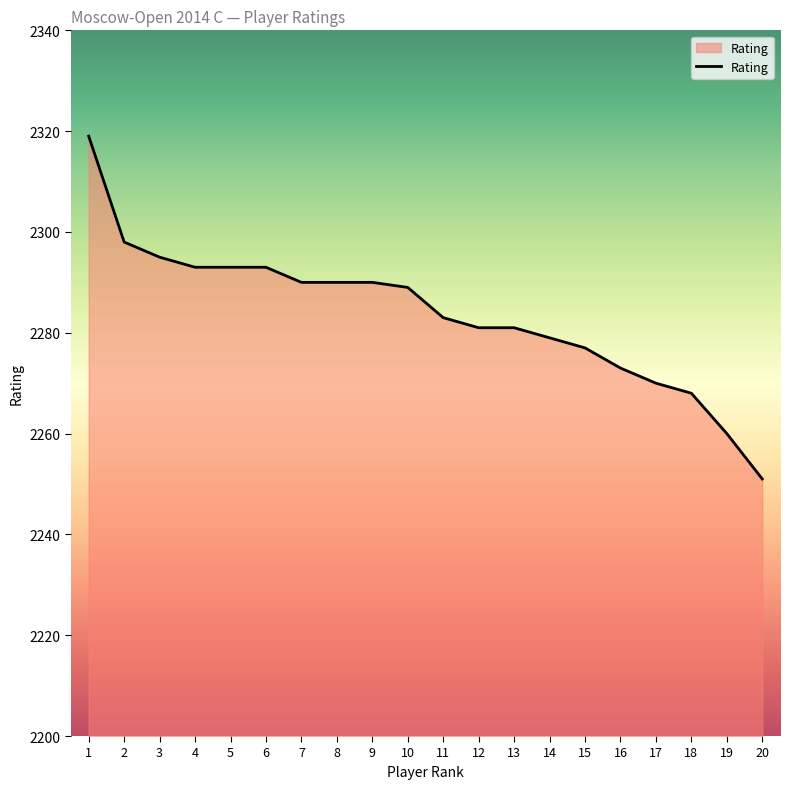

Reading left to right, transcribe all the data shown in this chart.

1=2319	2=2298	3=2295	4=2293	5=2293	6=2293	7=2290	8=2290	9=2290	10=2289	11=2283	12=2281	13=2281	14=2279	15=2277	16=2273	17=2270	18=2268	19=2260	20=2251